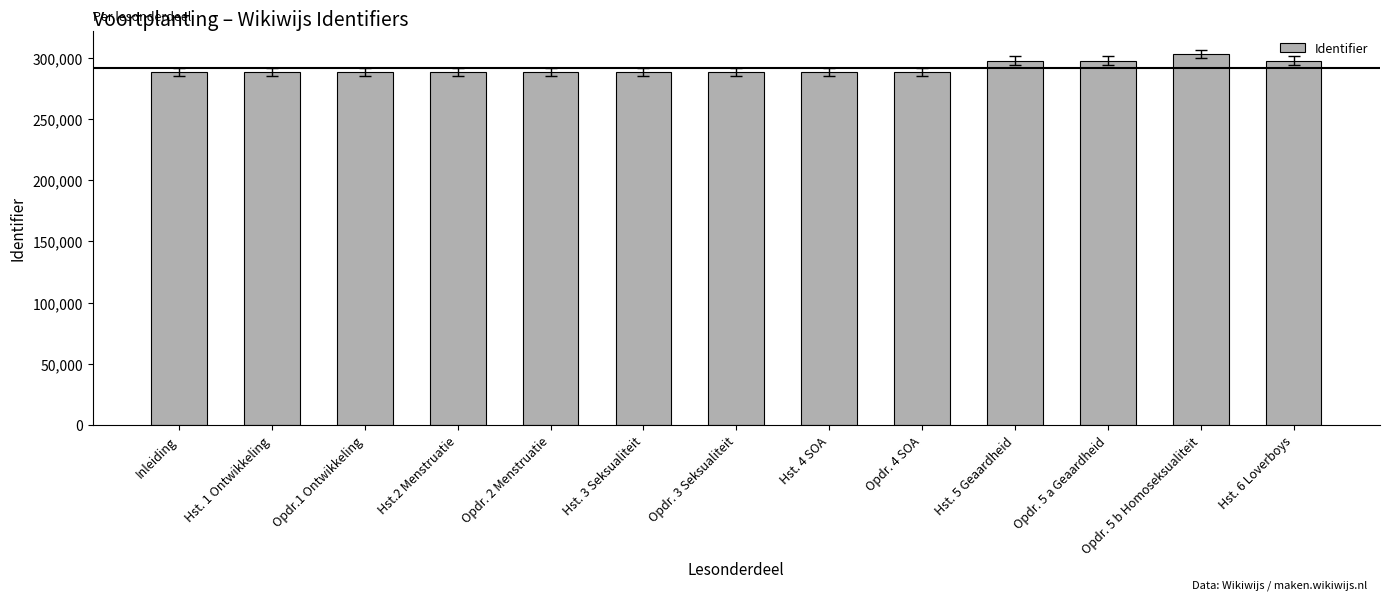

What is the smallest value displayed?

288242